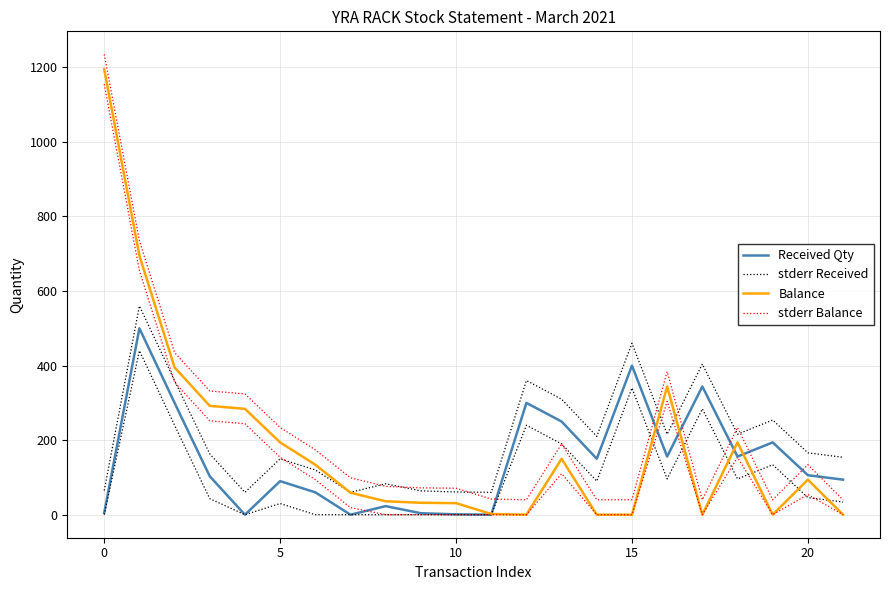

The stderr Balance series shows 34 at 7. True or false?

False